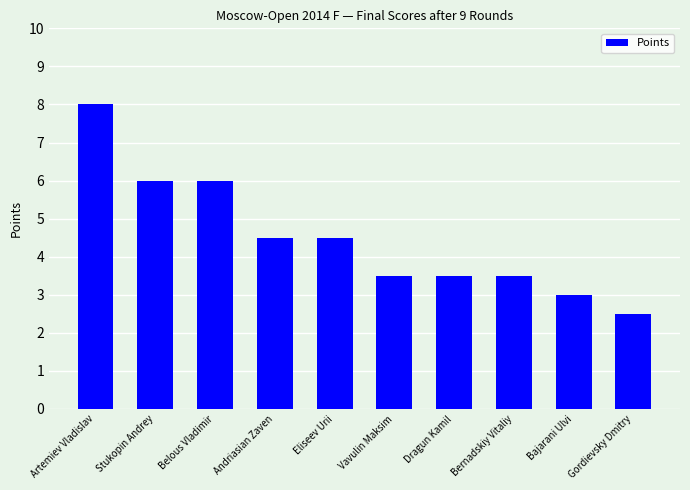

Reading right to left, transcribe all the data shown in this chart.

Gordievsky Dmitry=2.5	Bajarani Ulvi=3.0	Bernadskiy Vitaliy=3.5	Dragun Kamil=3.5	Vavulin Maksim=3.5	Eliseev Urii=4.5	Andriasian Zaven=4.5	Belous Vladimir=6.0	Stukopin Andrey=6.0	Artemiev Vladislav=8.0